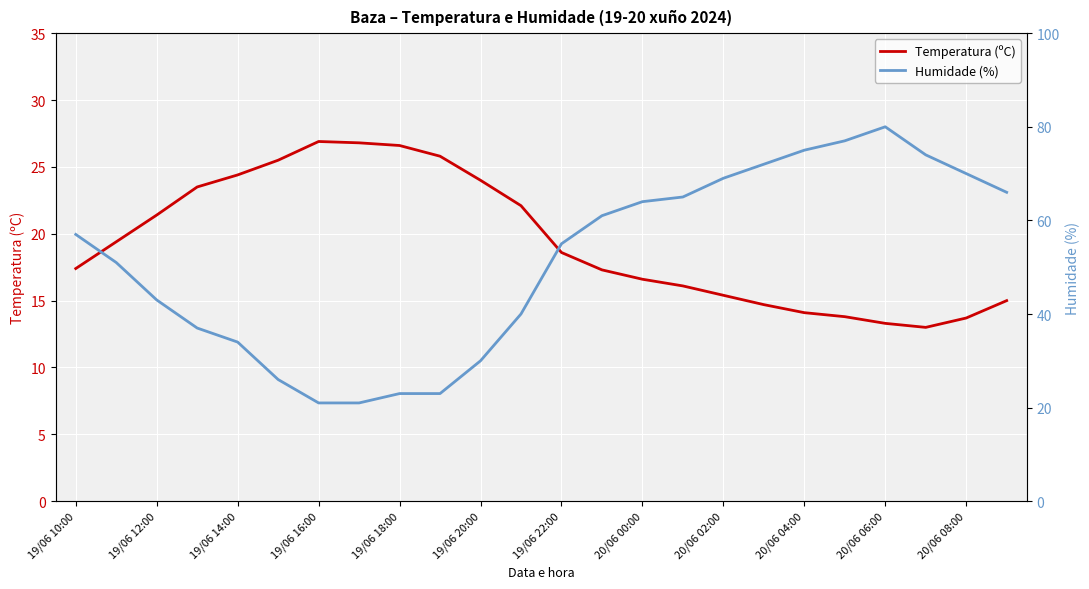

What is the highest value of the Temperatura (ºC) series?

26.9